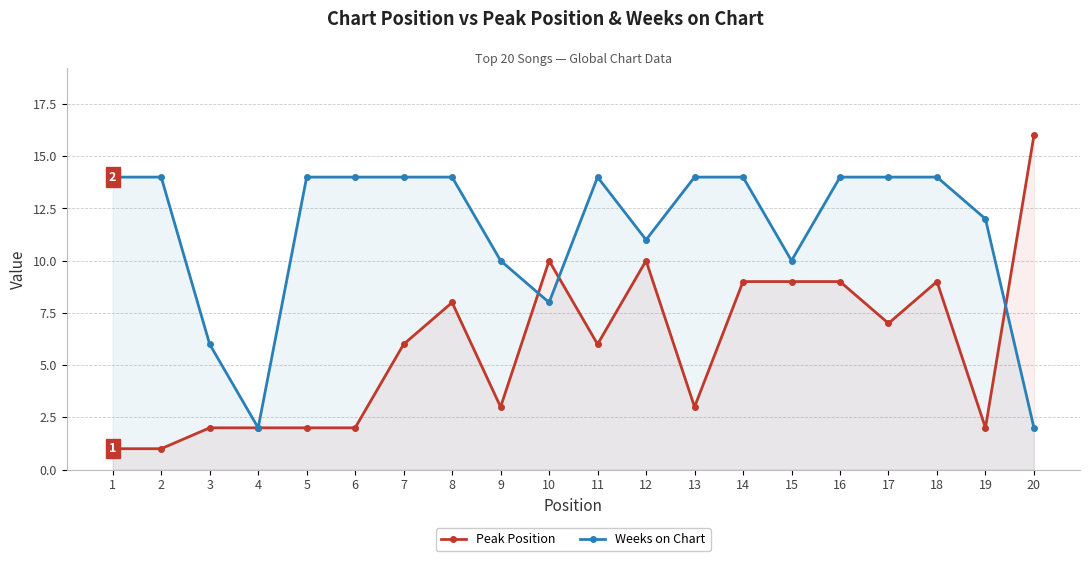

What is the value of the Peak Position point at the 2nd from the left?

1